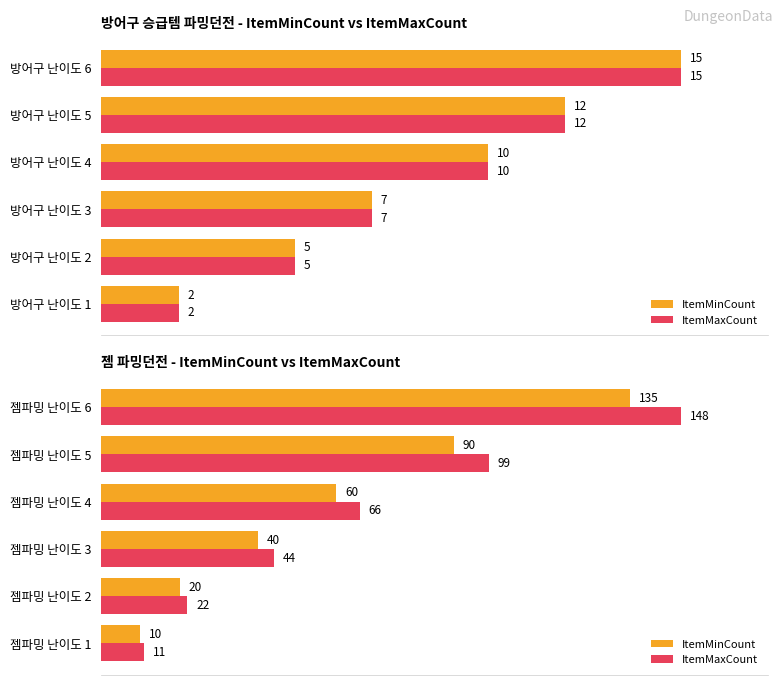

What are all the series names shown in the legend?

ItemMinCount, ItemMaxCount